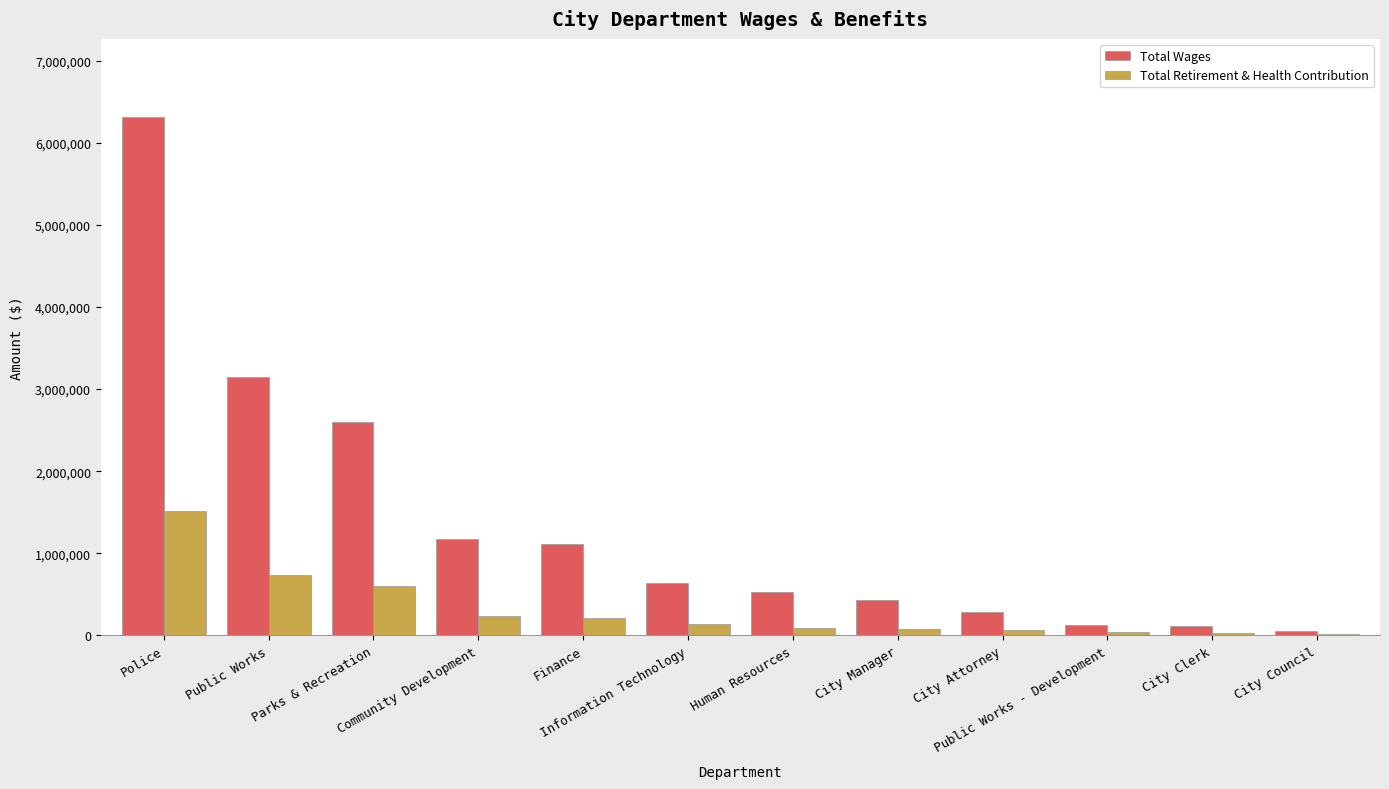

Is it true that Total Retirement & Health Contribution equals 85851 at Human Resources?

True